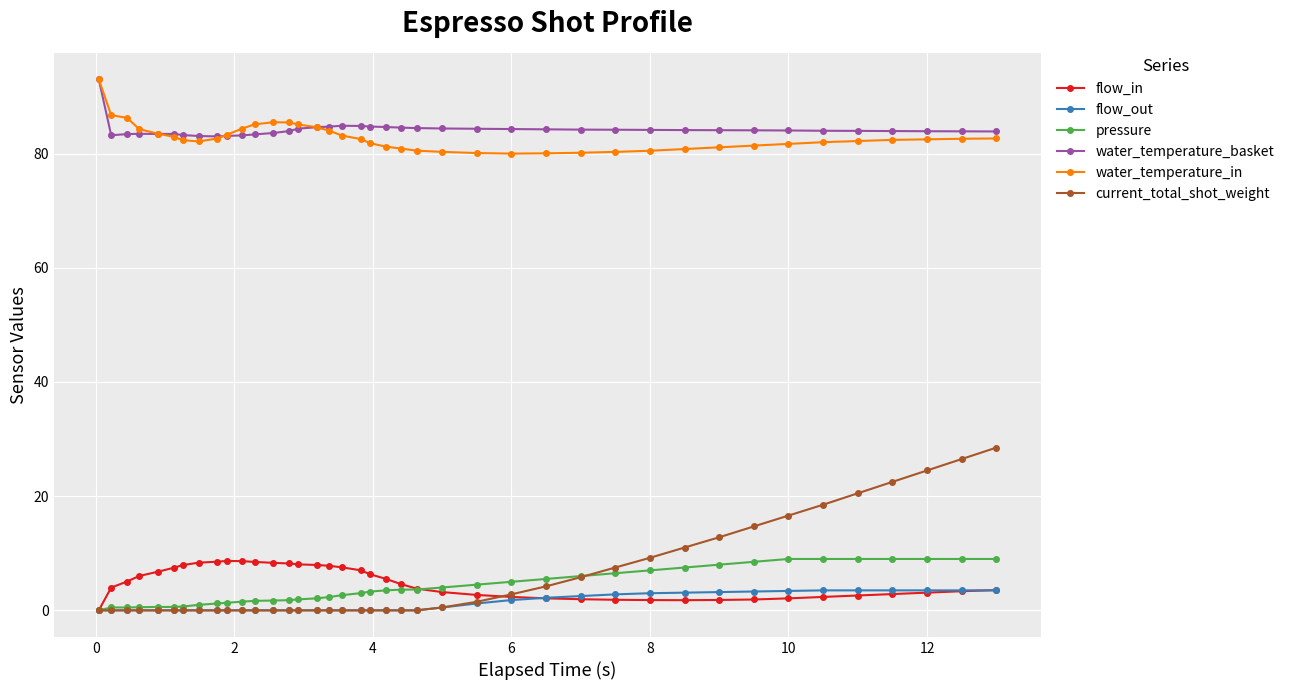

True or false: water_temperature_basket and water_temperature_in cross at least once.

True